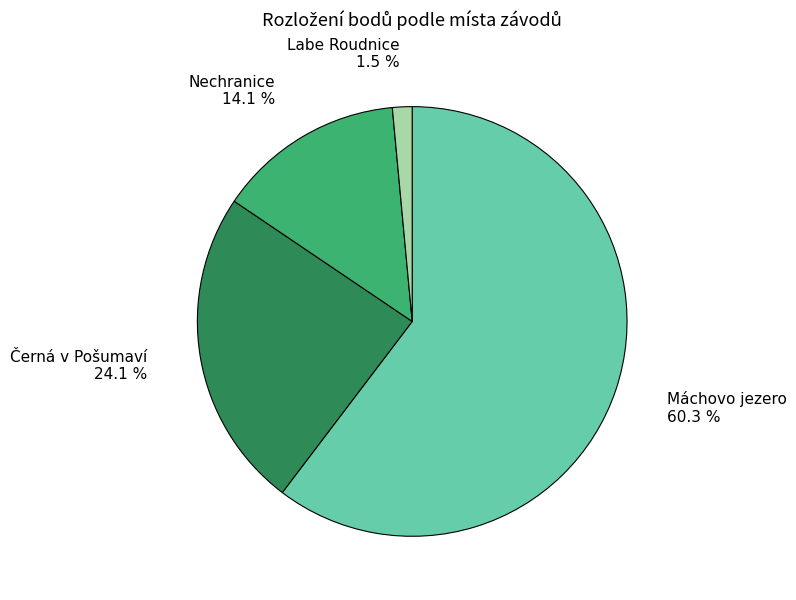

Which slice is the largest?

Máchovo jezero